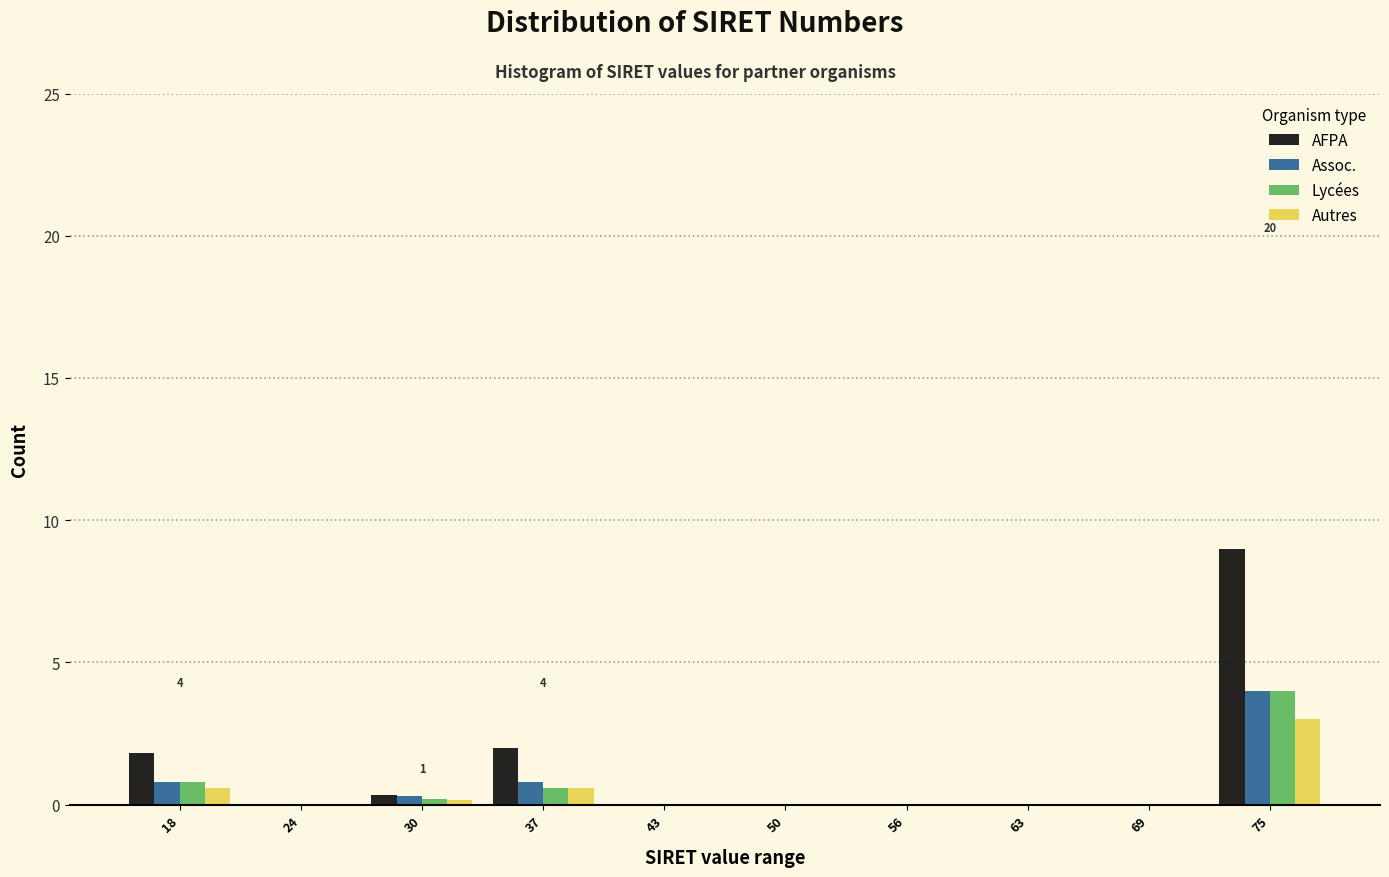

At which category is the sum across all series the highest?

75